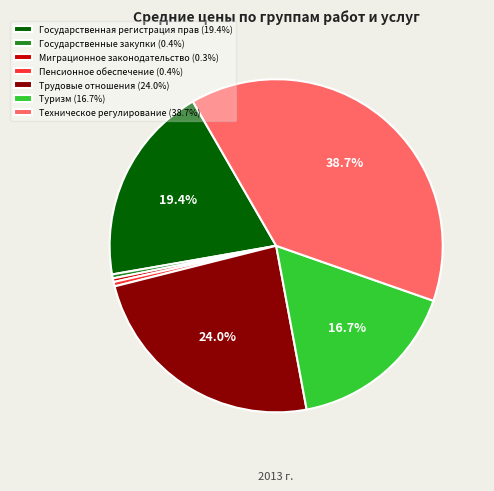

True or false: Пенсионное обеспечение accounts for 0% of the total.

True